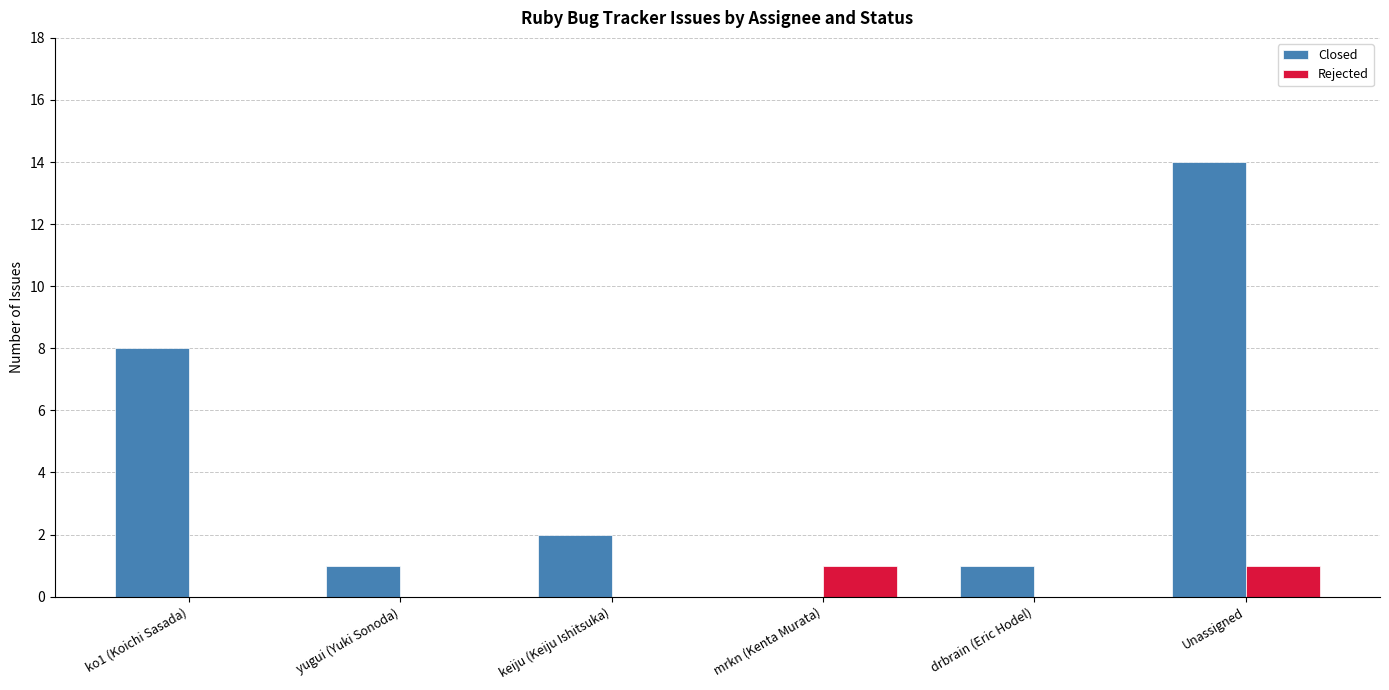

The Closed series shows 14 at Unassigned. True or false?

True